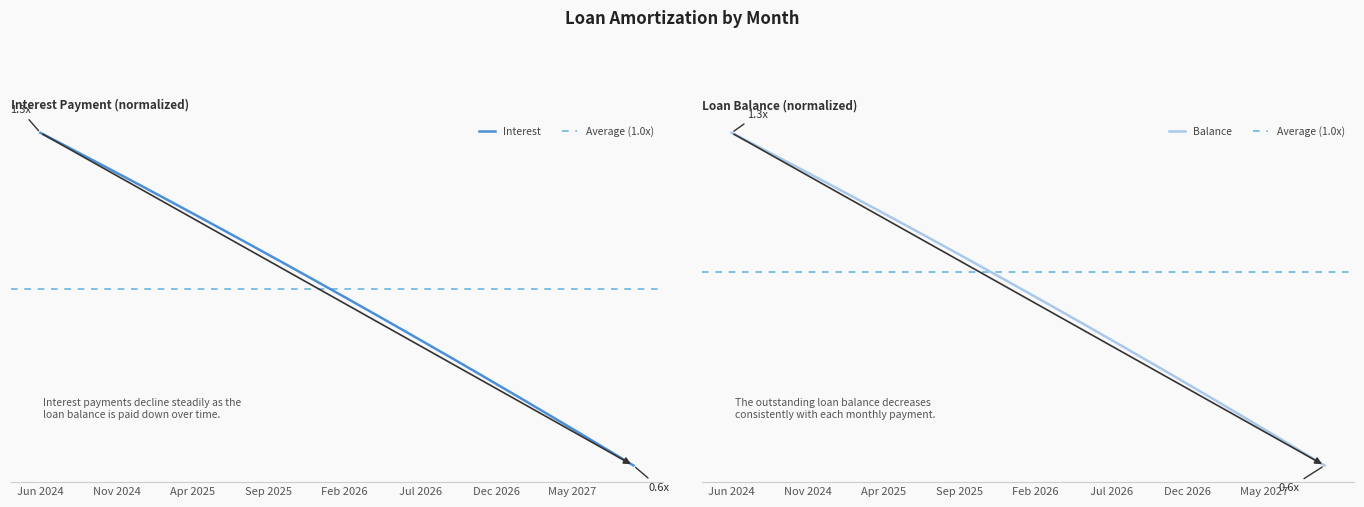

Where is Interest nearest to the value 0?

Sep 2027